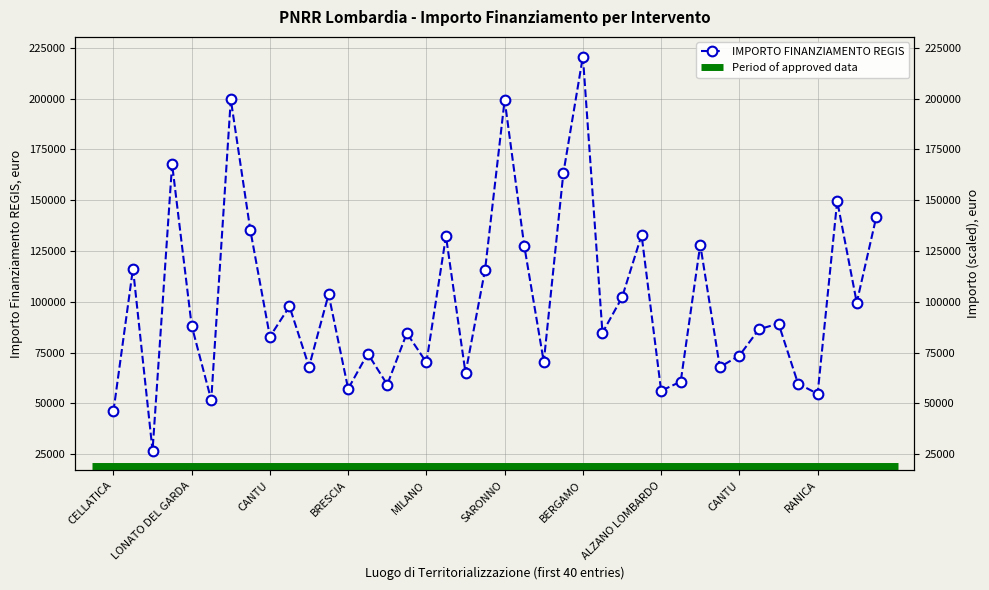

Read the value at CINISELLO BALSAMO.

103619.9